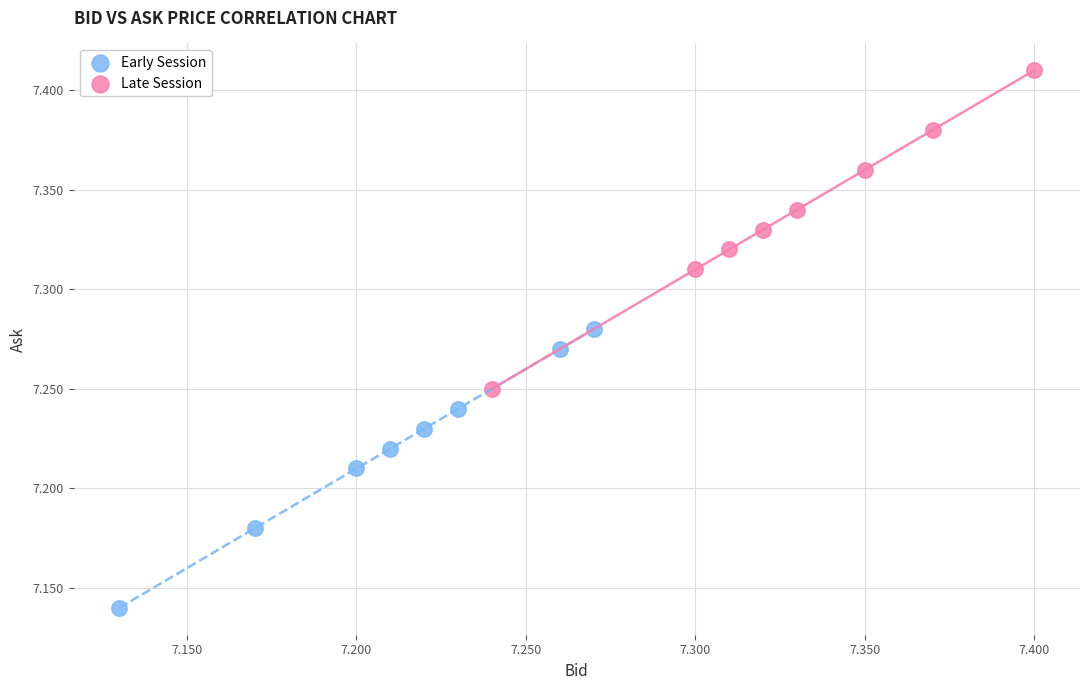

Which series has the largest Y range (max minus min)?

Late Session